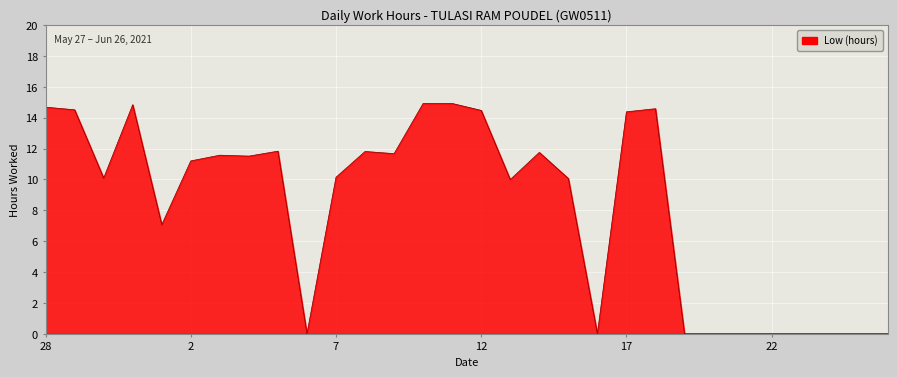

What is the maximum value shown in the chart?

14.9